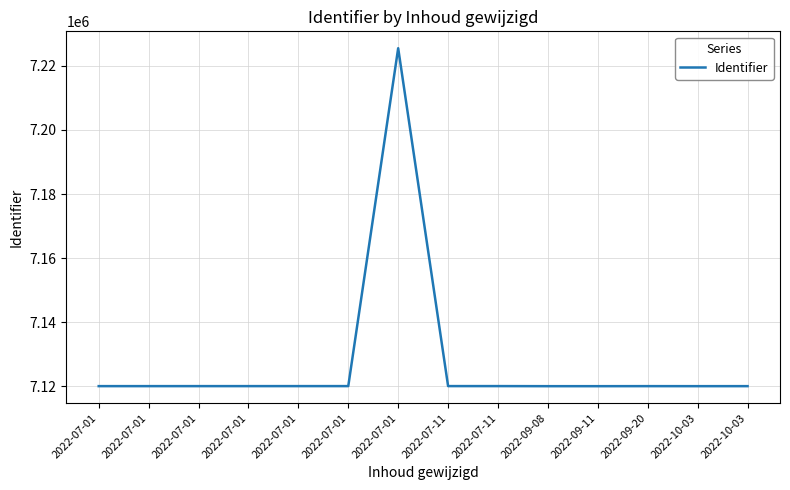

Is it true that the value at 2022-07-01 is 10116972?

False